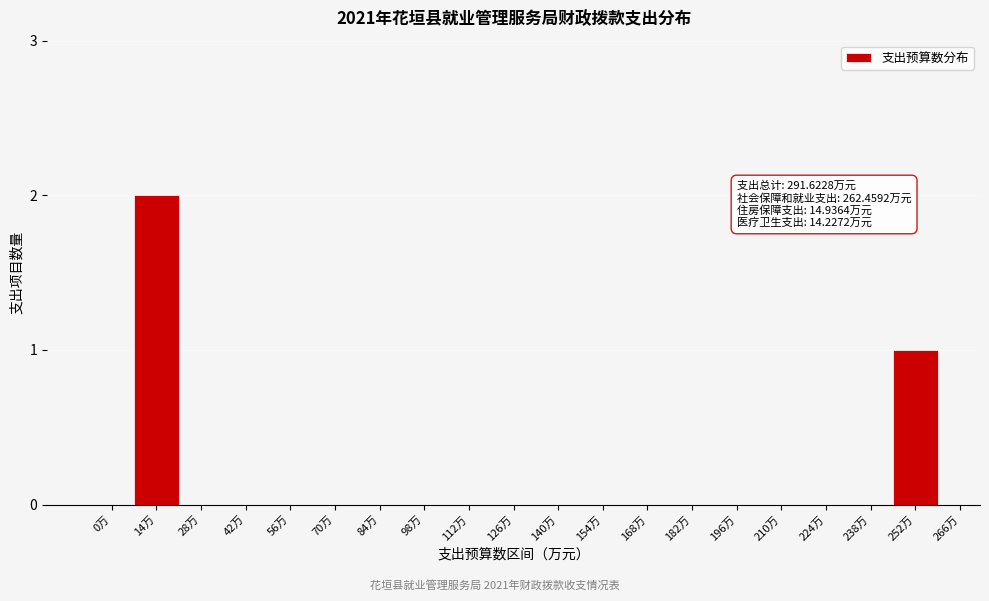

Reading left to right, list all the values displayed in this chart.

0万=0	14万=2	28万=0	42万=0	56万=0	70万=0	84万=0	98万=0	112万=0	126万=0	140万=0	154万=0	168万=0	182万=0	196万=0	210万=0	224万=0	238万=0	252万=1